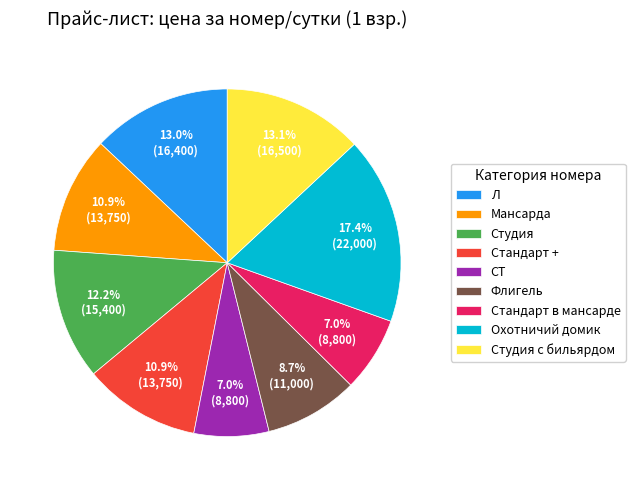

Does Флигель account for over 50% of the chart?

No